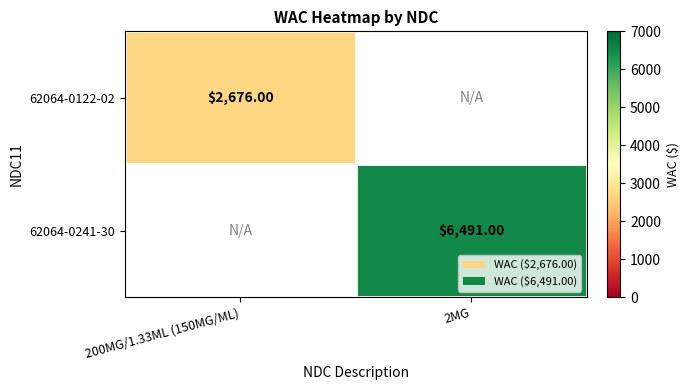

At which label is 62064-0122-02 closest to 2676?

200MG/1.33ML (150MG/ML)